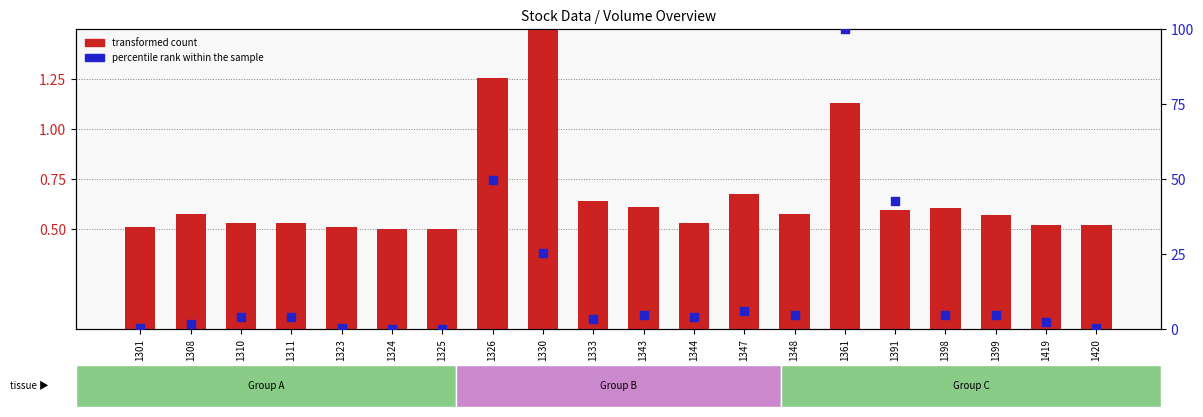

Which series has the widest spread of Y values?

percentile rank within the sample